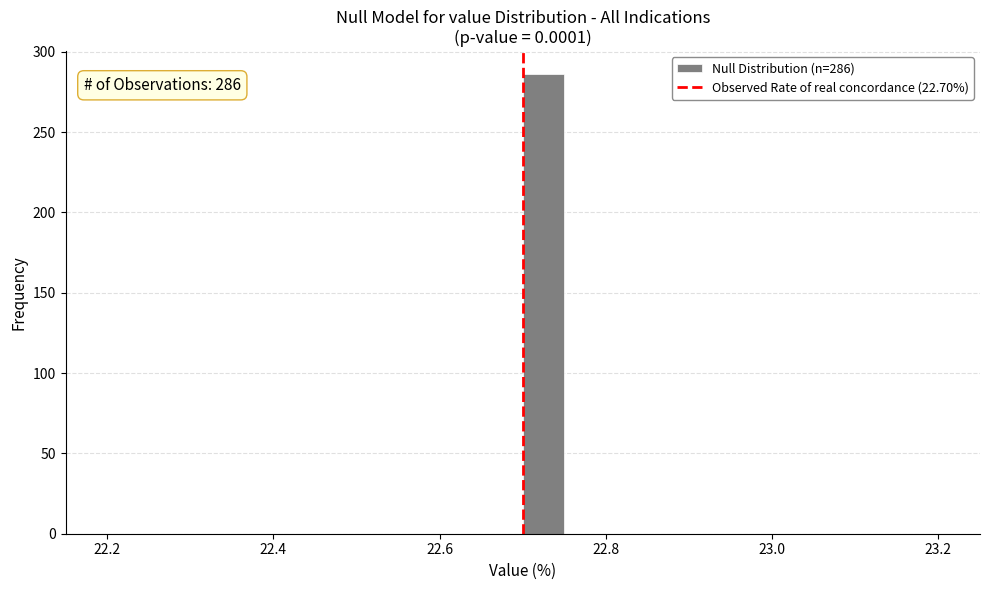

Read against the x-axis, roughly where is the centre of the tallest bar?

22.72